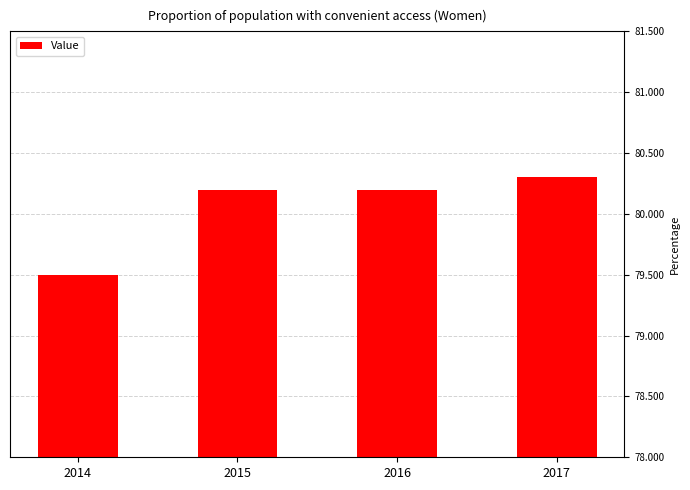

Reading left to right, what are all the values shown in this chart?

79.5	80.2	80.2	80.3